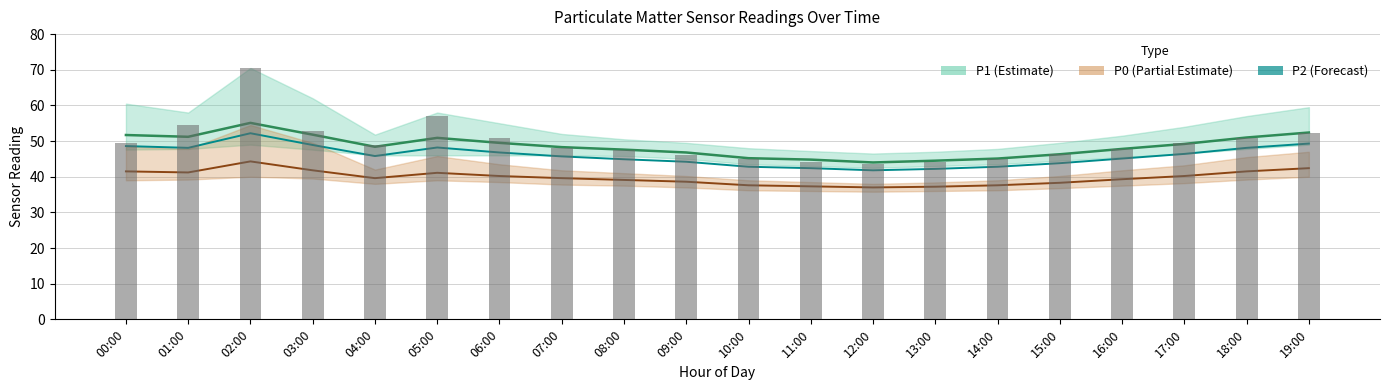

Reading left to right, transcribe all the data shown in this chart.

P1: 00:00=51.7	01:00=51.2	02:00=55.1	03:00=51.8	04:00=48.4	05:00=50.9	06:00=49.5	07:00=48.3	08:00=47.6	09:00=46.8	10:00=45.2	11:00=44.8	12:00=44.0	13:00=44.5	14:00=45.1	15:00=46.3	16:00=47.8	17:00=49.2	18:00=51.0	19:00=52.4
P2: 00:00=48.6	01:00=48.1	02:00=52.2	03:00=48.9	04:00=45.8	05:00=48.2	06:00=46.8	07:00=45.7	08:00=44.9	09:00=44.2	10:00=42.8	11:00=42.4	12:00=41.8	13:00=42.2	14:00=42.8	15:00=43.8	16:00=45.1	17:00=46.4	18:00=48.1	19:00=49.3
P0: 00:00=41.5	01:00=41.2	02:00=44.3	03:00=41.8	04:00=39.6	05:00=41.1	06:00=40.2	07:00=39.6	08:00=39.1	09:00=38.6	10:00=37.6	11:00=37.3	12:00=37.0	13:00=37.2	14:00=37.6	15:00=38.3	16:00=39.3	17:00=40.2	18:00=41.5	19:00=42.4
Raw readings: 00:00=49.4	01:00=54.4	02:00=70.5	03:00=52.8	04:00=49.0	05:00=57.0	06:00=51.0	07:00=48.0	08:00=47.6	09:00=46.0	10:00=45.0	11:00=44.0	12:00=43.5	13:00=44.2	14:00=45.0	15:00=46.3	16:00=47.8	17:00=49.4	18:00=51.0	19:00=52.4